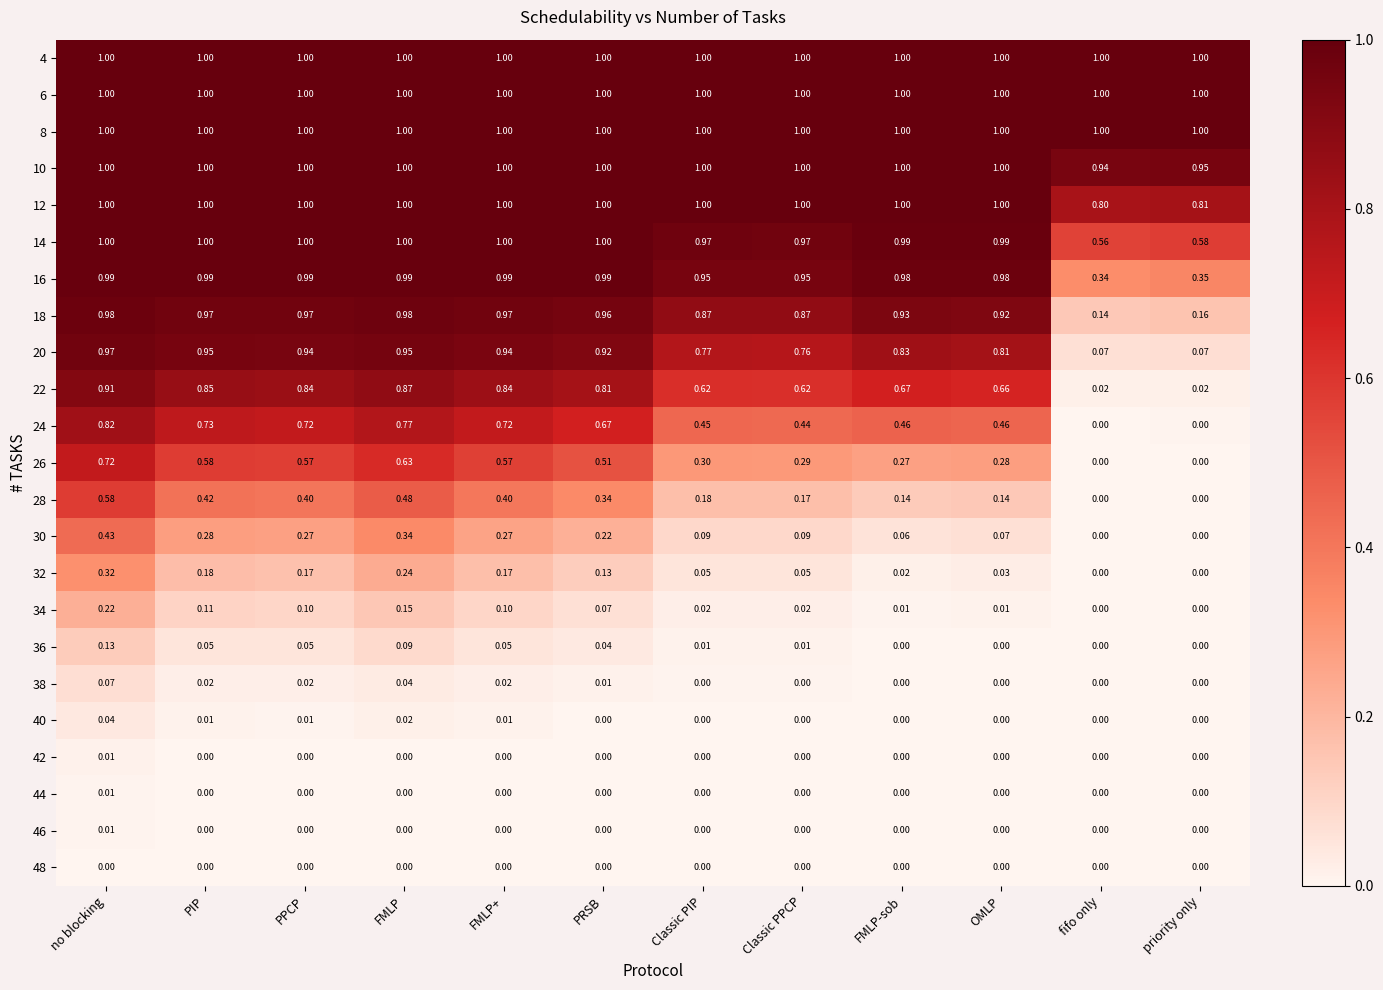

At which label does 16 reach its minimum?

fifo only